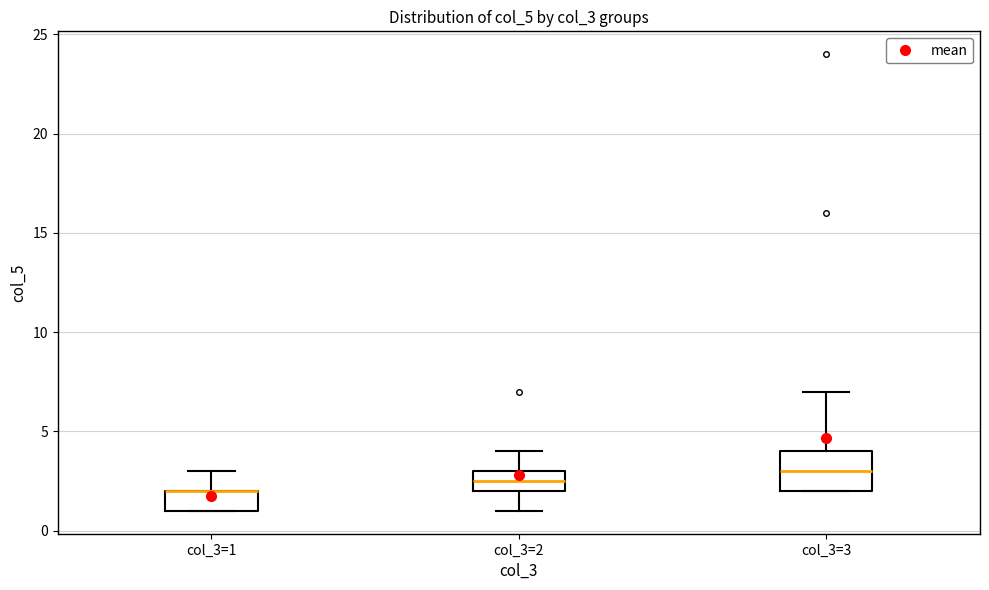

Reading left to right, transcribe this box plot: for each box, give where its median line is, the range the box spans, and where its two whiskers end, as read against the y-axis. The values are not printed on the chart, so give them approximately, as read against the axis.

col_3=1: median 2.0 (drawn on the box's upper edge), box 1.0 to 2.0, whiskers 1.0 to 3.0
col_3=2: median 2.5, box 2.0 to 3.0, whiskers 1.0 to 4.0
col_3=3: median 3.0, box 2.0 to 4.0, whiskers 2.0 to 7.0